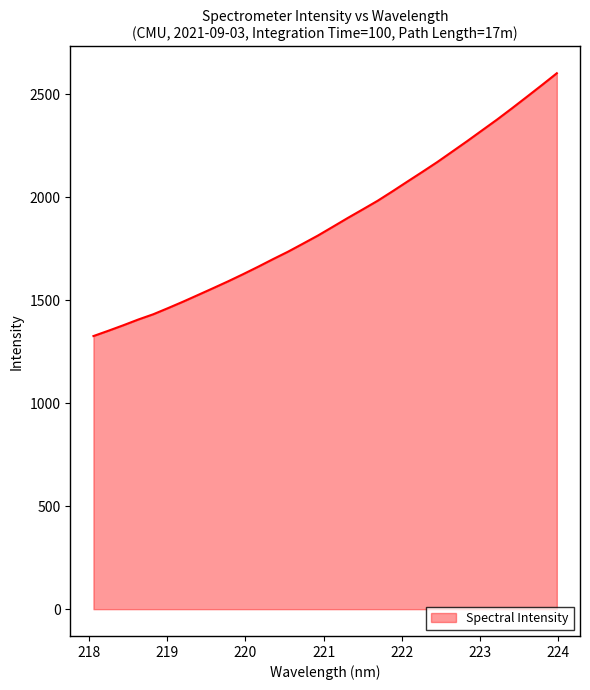

What is the maximum value shown in the chart?

2602.1